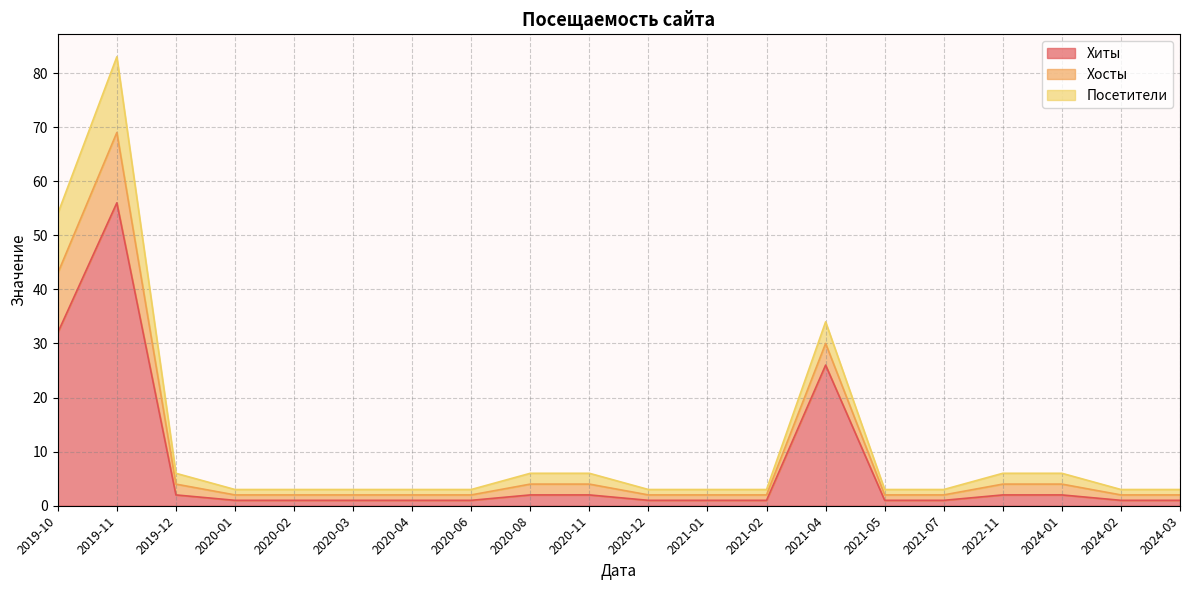

What is the value of the Посетители point at the 3rd from the left?

6